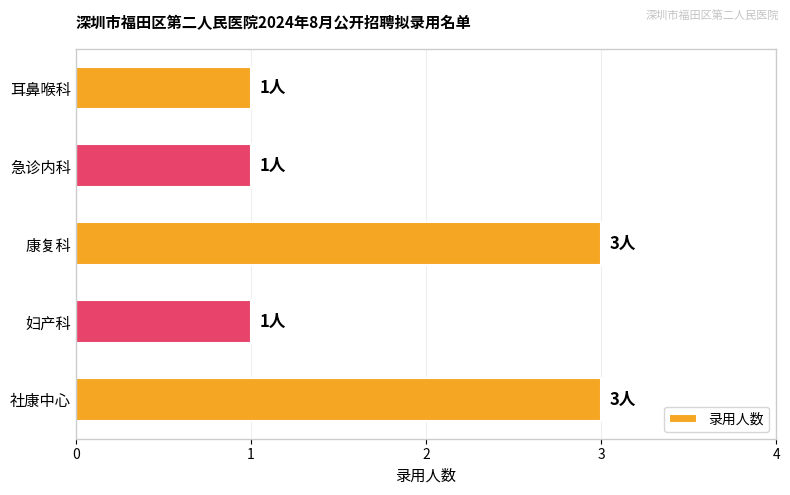

True or false: the data shows 1 at 耳鼻喉科.

True